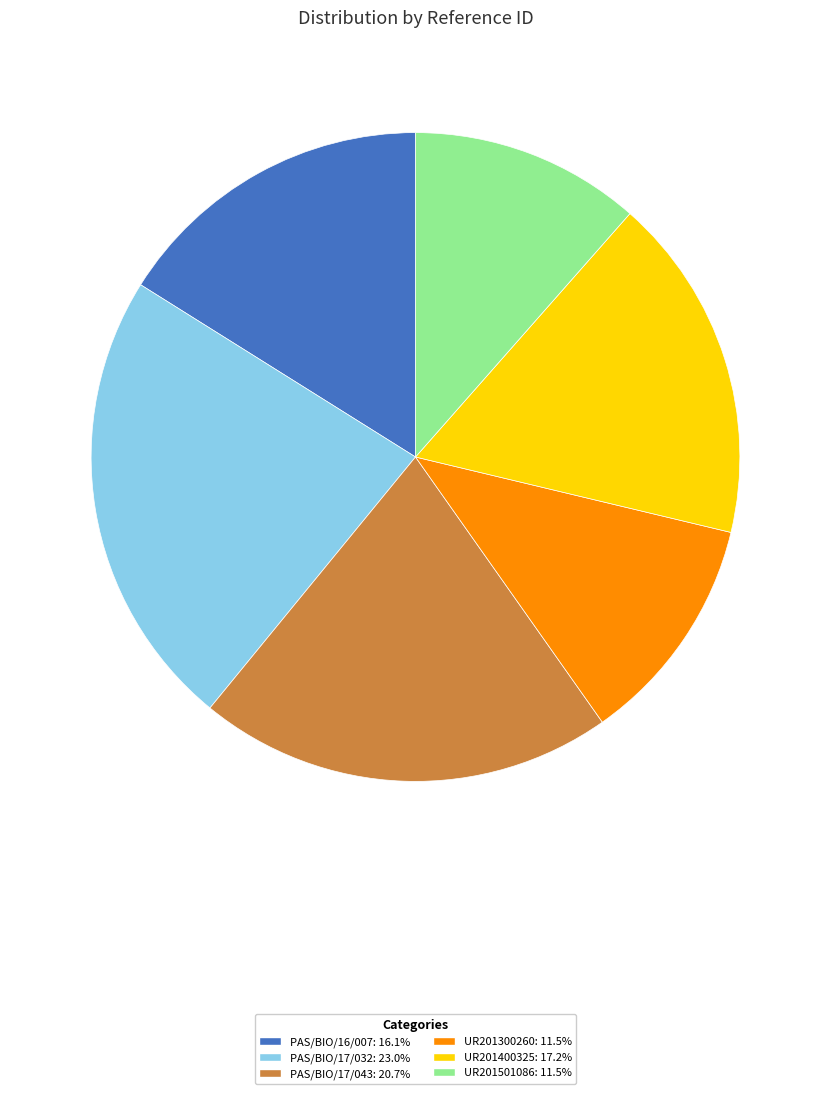

How many slices are in this pie chart?

6